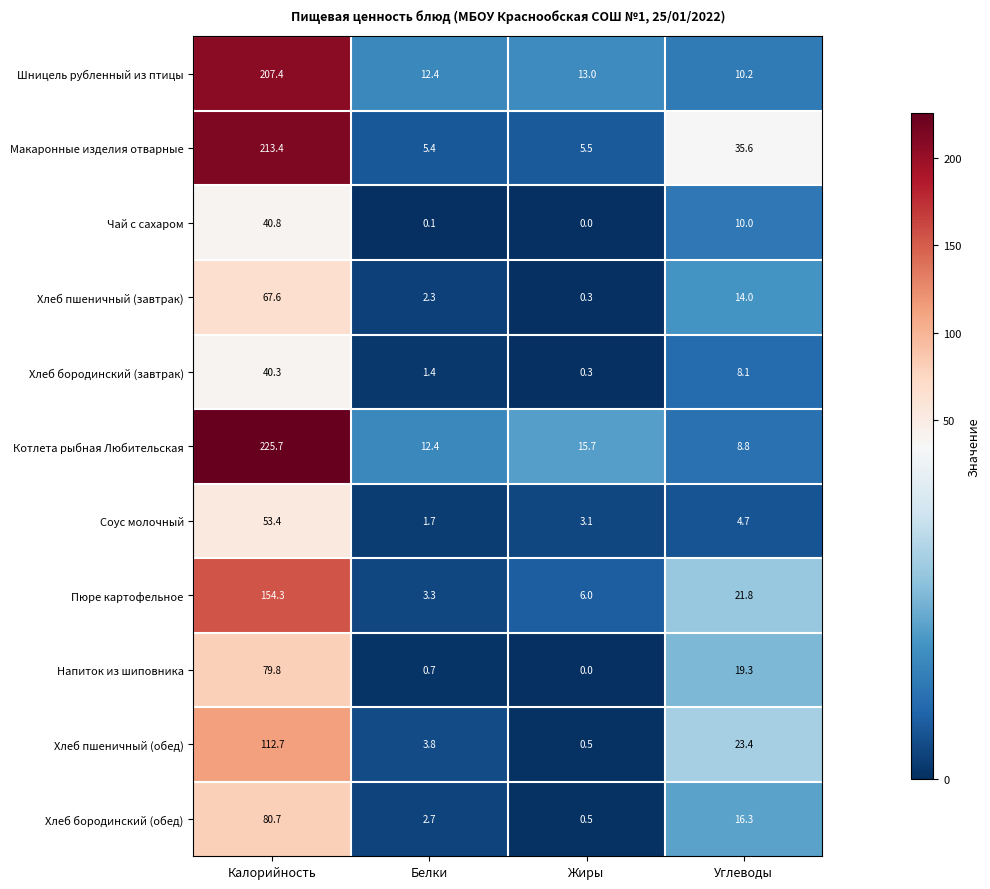

The Соус молочный series shows 0.9 at Белки. True or false?

False